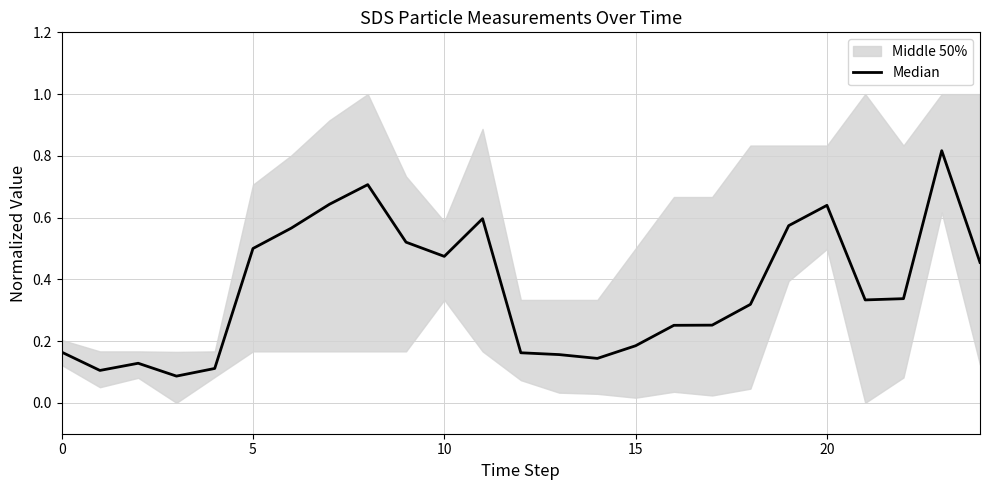

The value at 15 is 0.1. True or false?

False